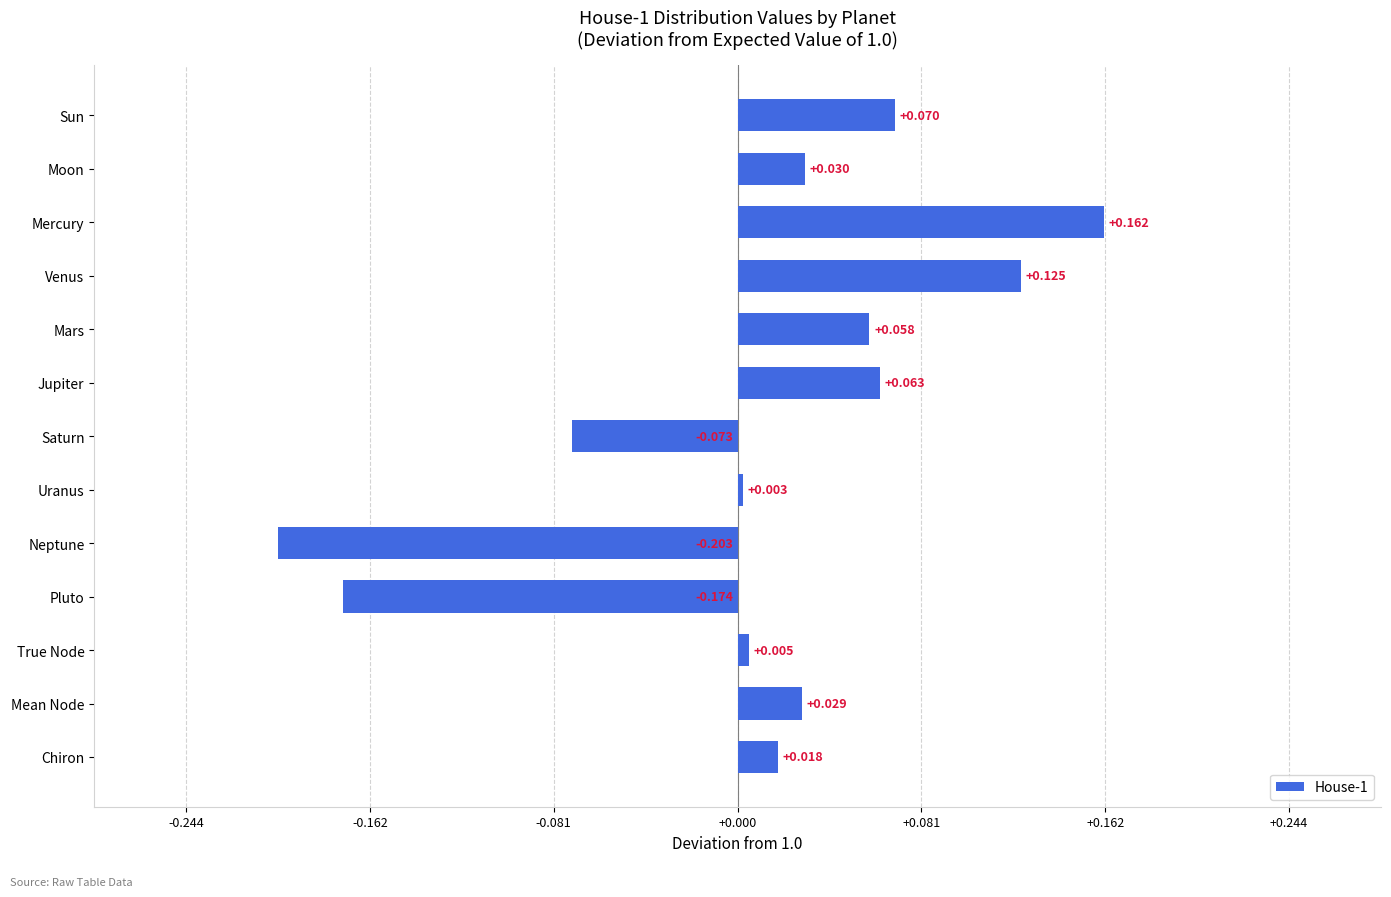

At which category does the chart reach its minimum across all series?

Neptune